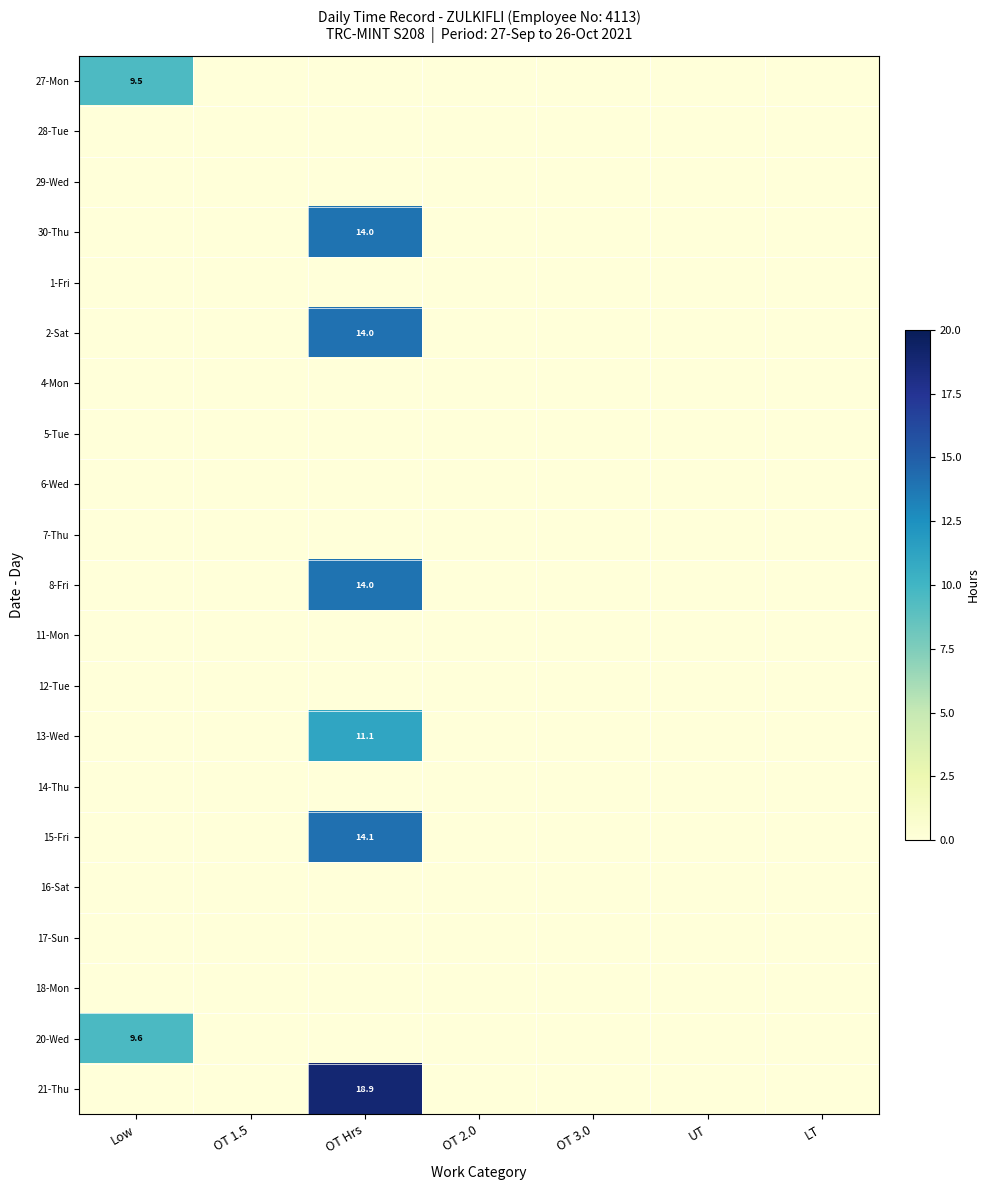

Is it true that 13-Wed equals -5.6 at OT 1.5?

False